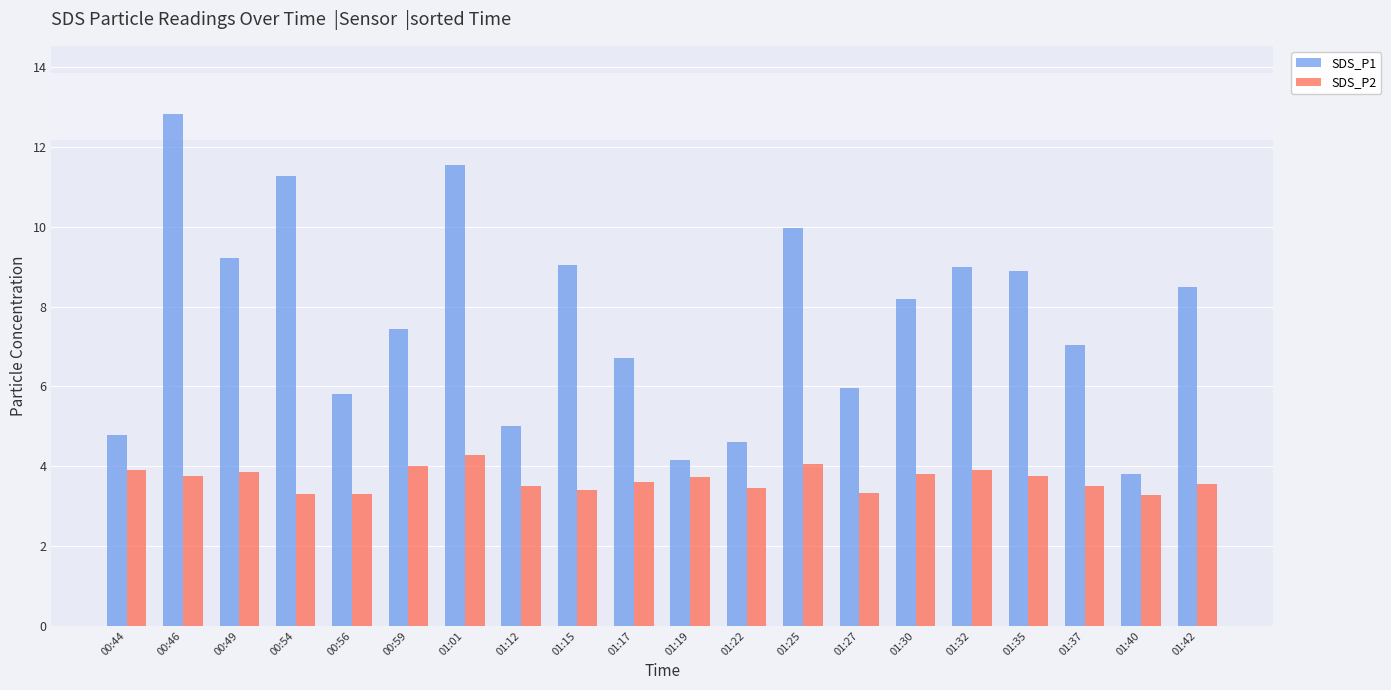

What is the total value across all series at 00:46?

16.6